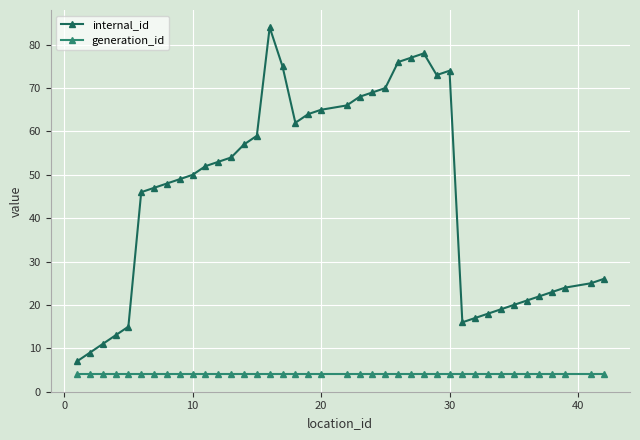

True or false: internal_id and generation_id cross at least once.

False